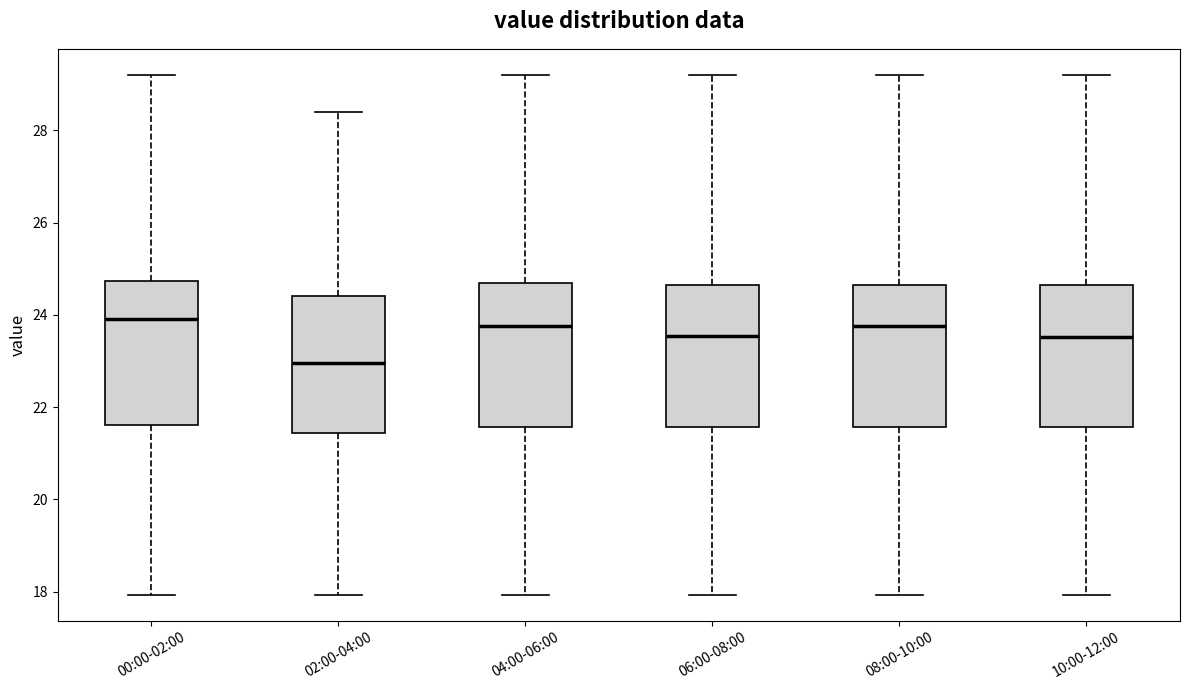

Which box has the lowest median line?

02:00-04:00